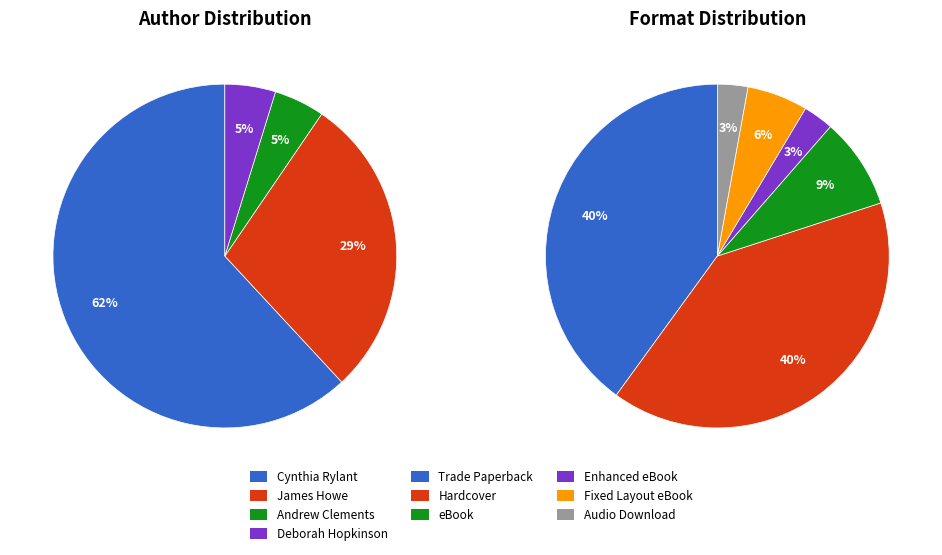

How many segments does this pie chart have?

4